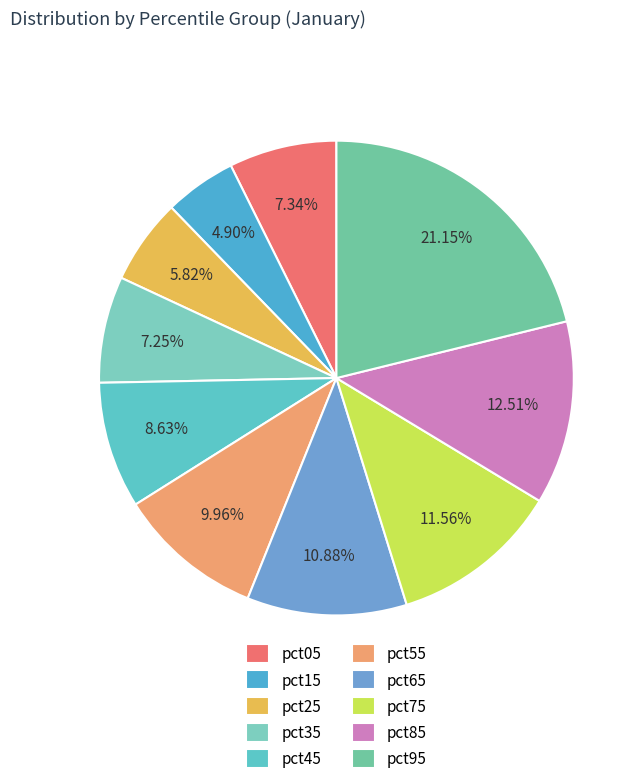

To the nearest percent, what portion does pct45 represent?

9%